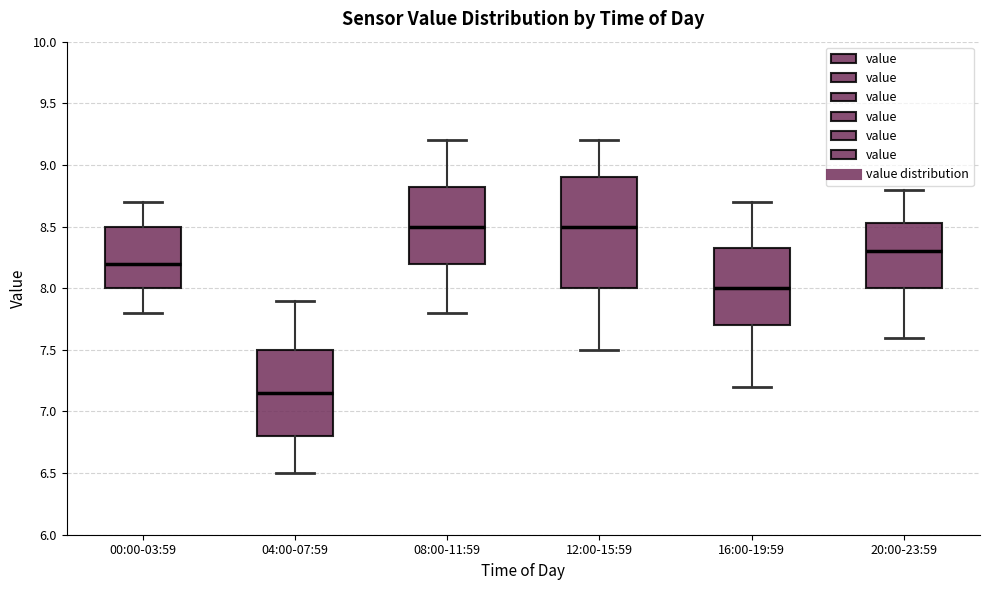

Which box is the tallest, from its lower edge to its upper edge?

12:00-15:59